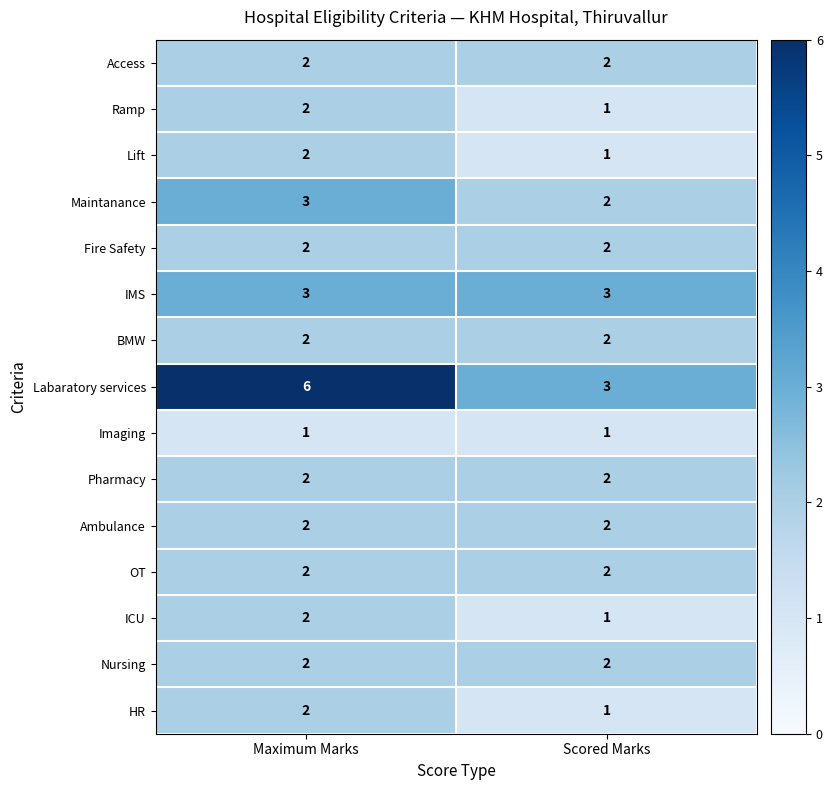

True or false: OT has a value of 1 at Scored Marks.

False